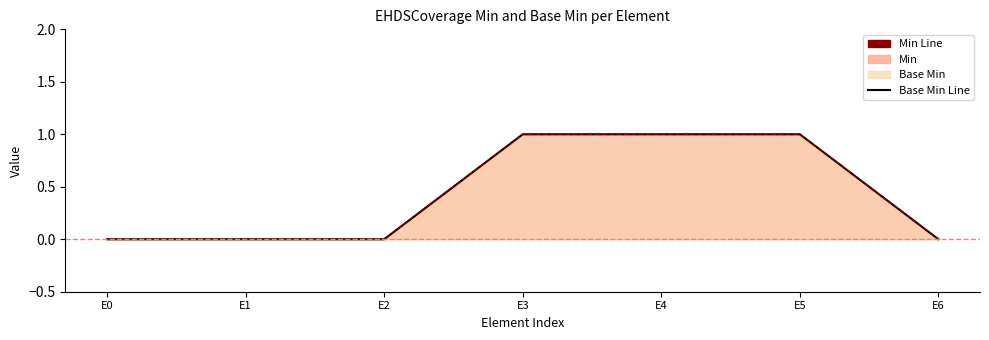

Between E1 and E6, which series saw the biggest shift?

Base Min Line